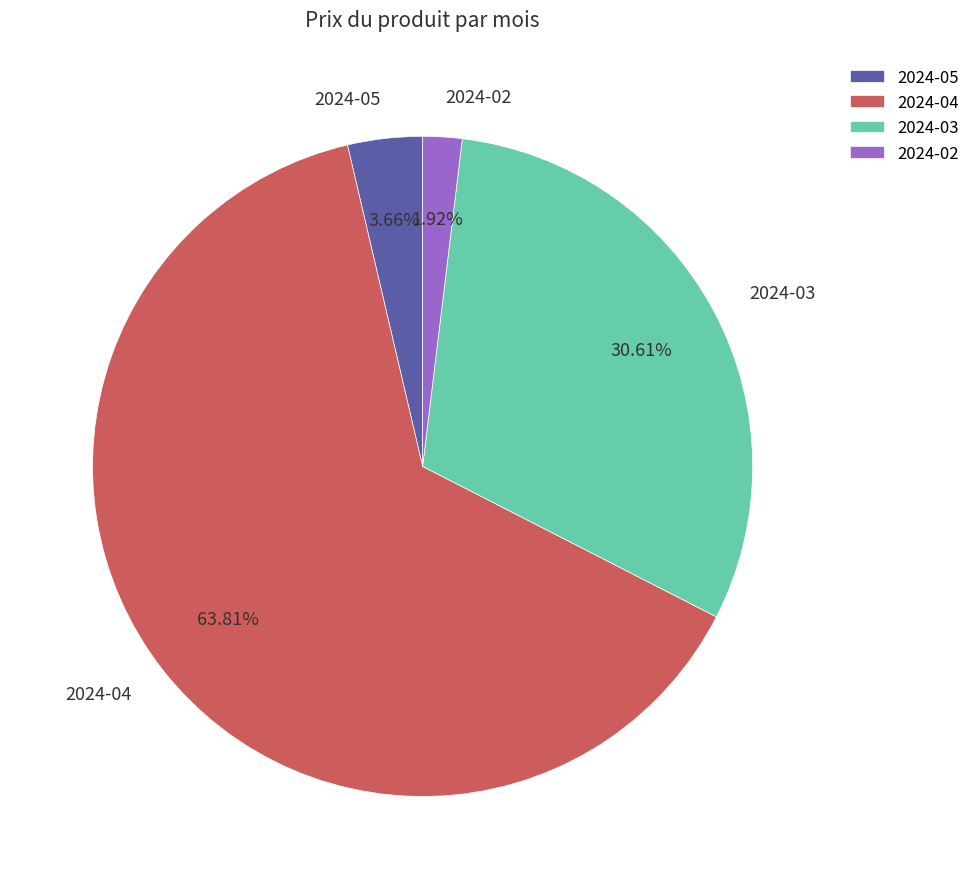

Rank the categories by value from lowest to highest.

2024-02, 2024-05, 2024-03, 2024-04